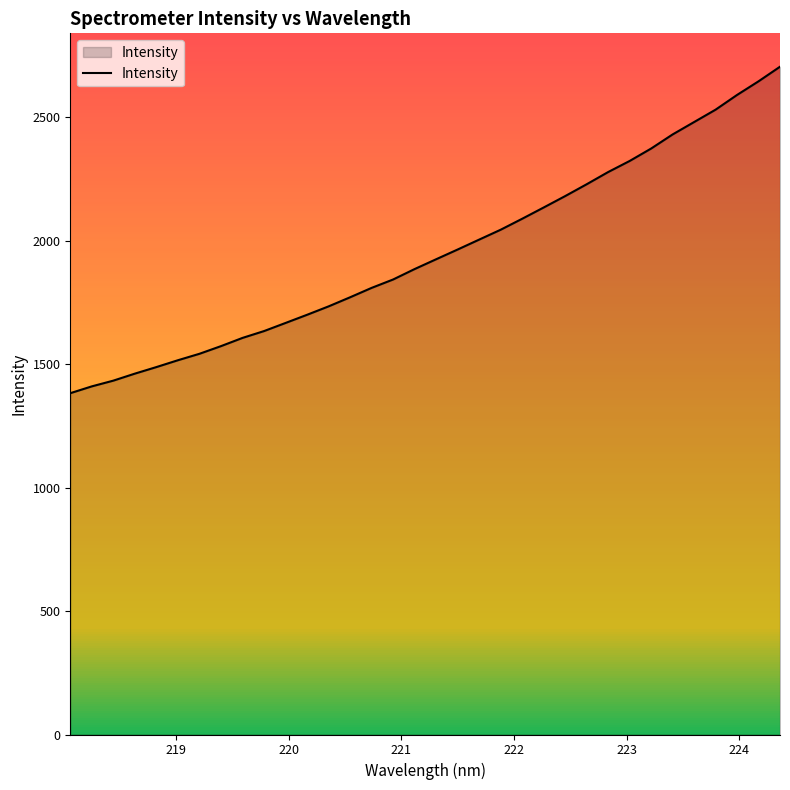

What is the greatest value displayed?

2704.8